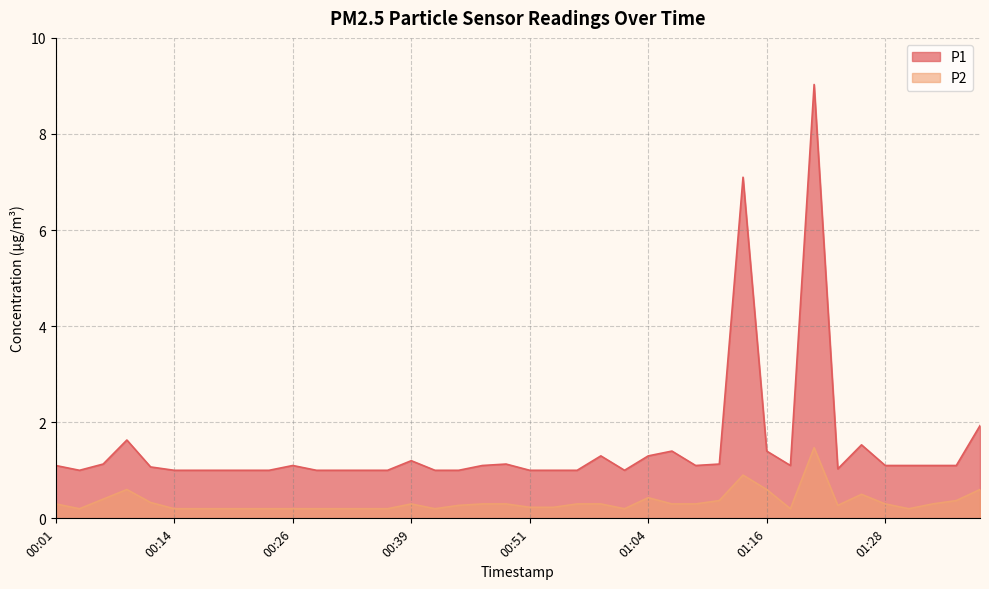

The value of P2 at 00:21 is 0.1. True or false?

False